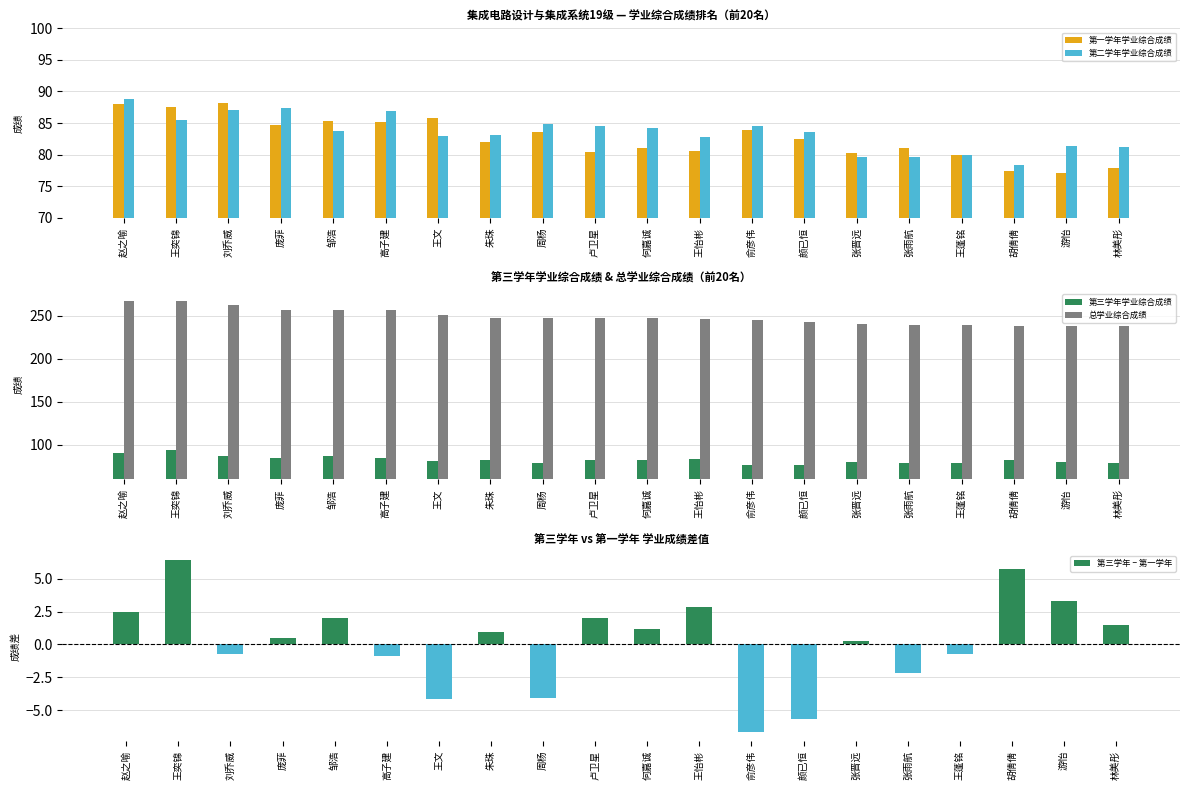

At which label is 第一学年学业综合成绩 closest to 82?

朱珠